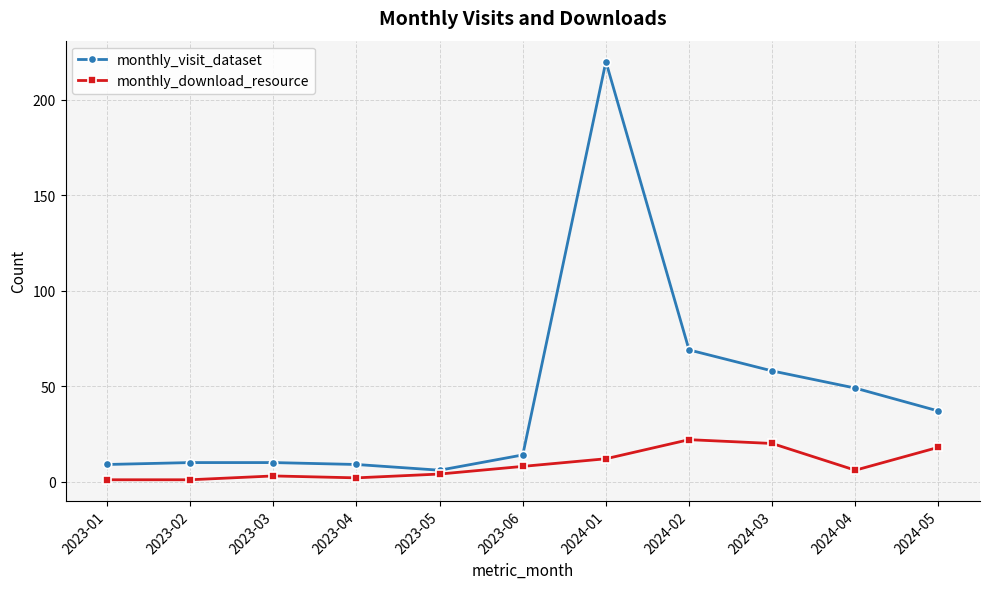

How many lines are shown in the chart?

2